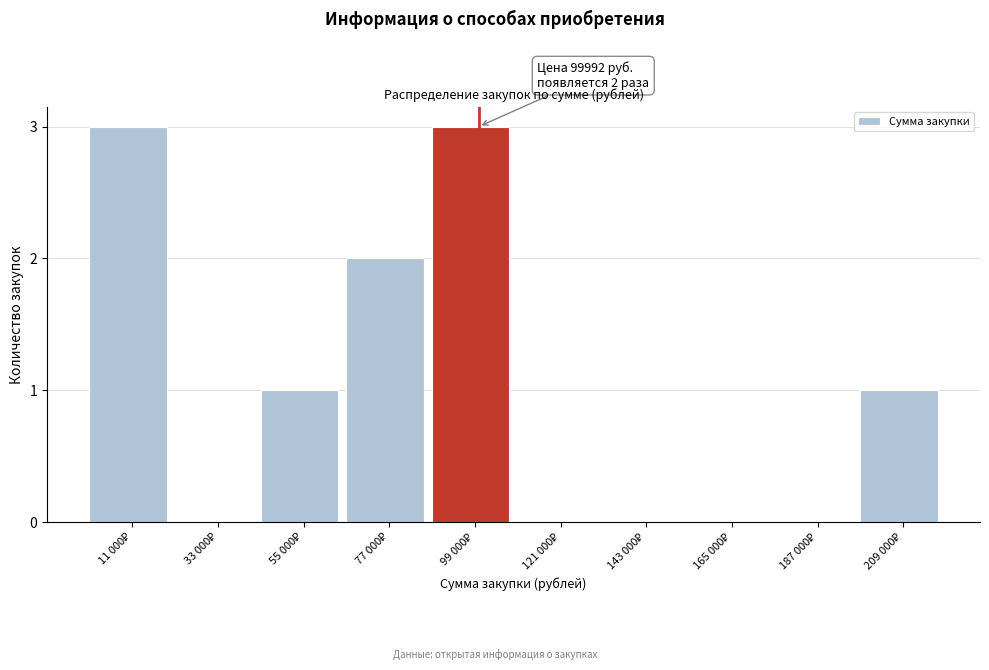

What is the sum of all values?

10